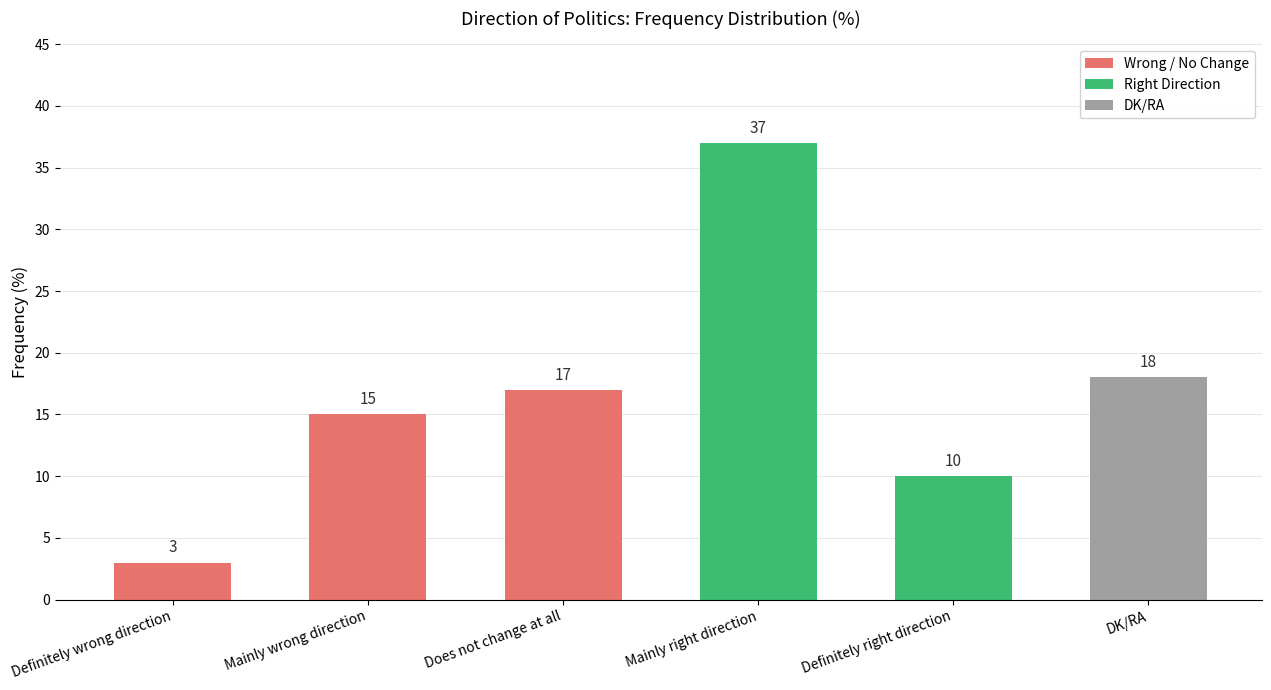

Reading right to left, what are all the values shown in this chart?

DK/RA=18	Definitely right direction=10	Mainly right direction=37	Does not change at all=17	Mainly wrong direction=15	Definitely wrong direction=3